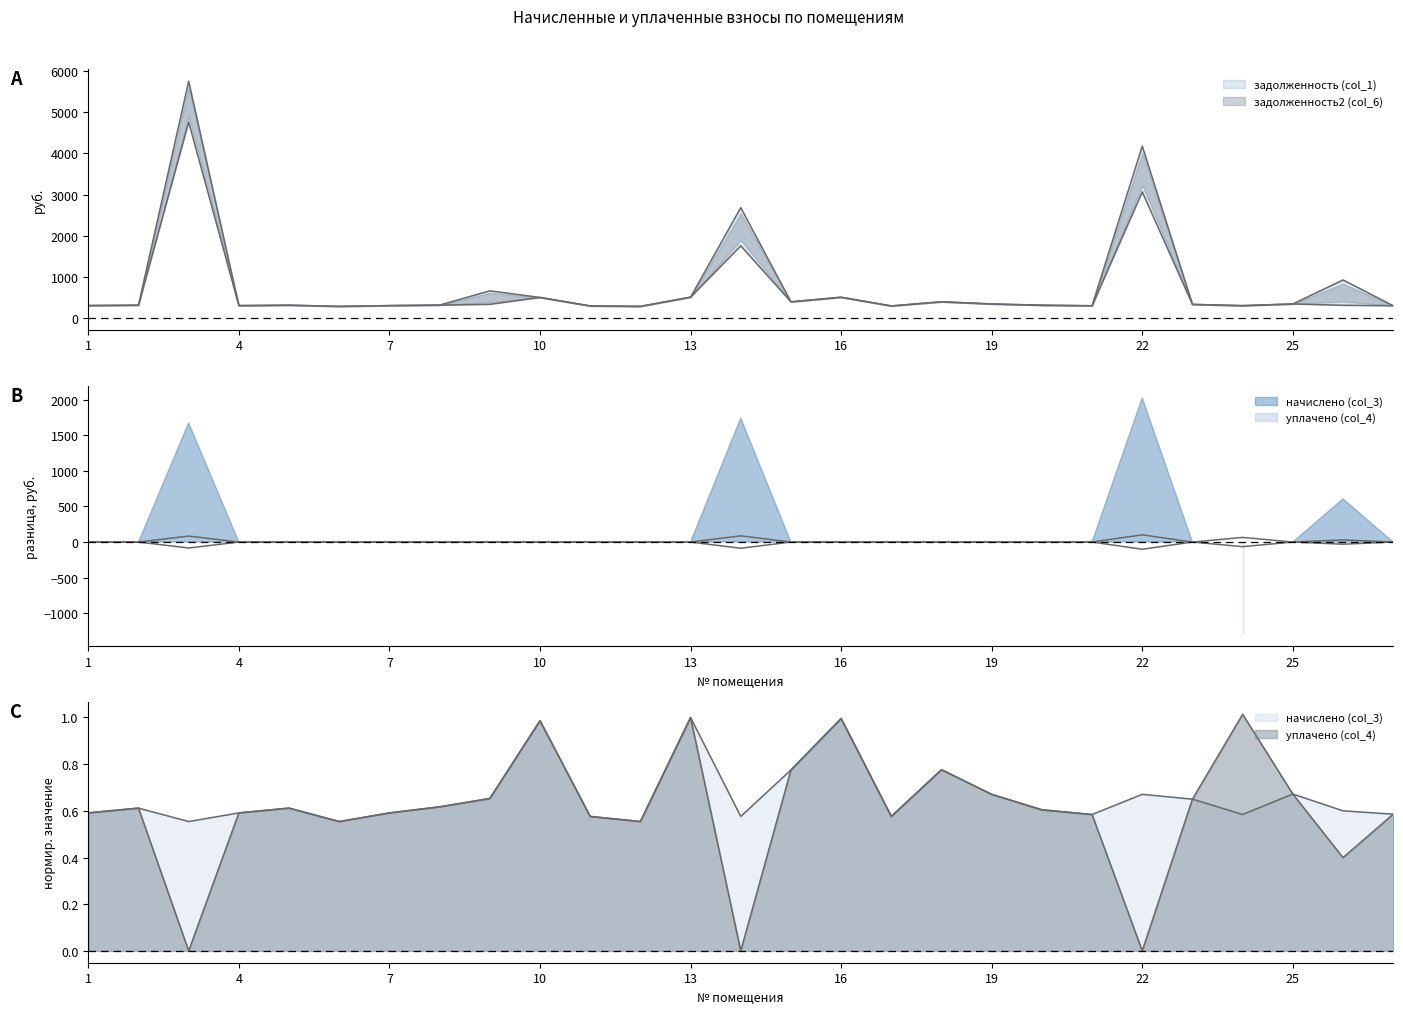

What is the difference between the highest and lowest values at 11?

289.2